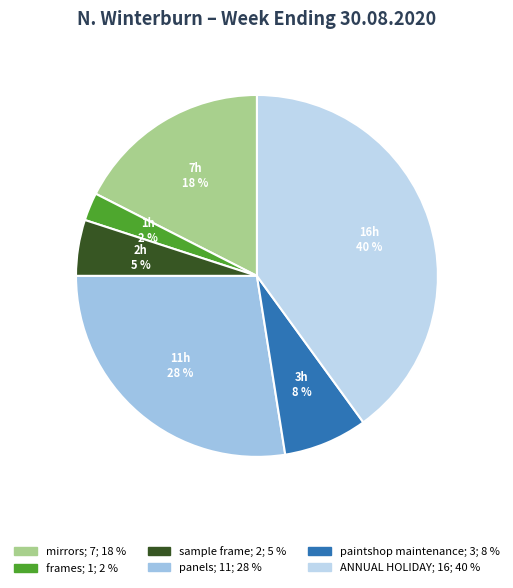

Which slice is the smallest?

frames